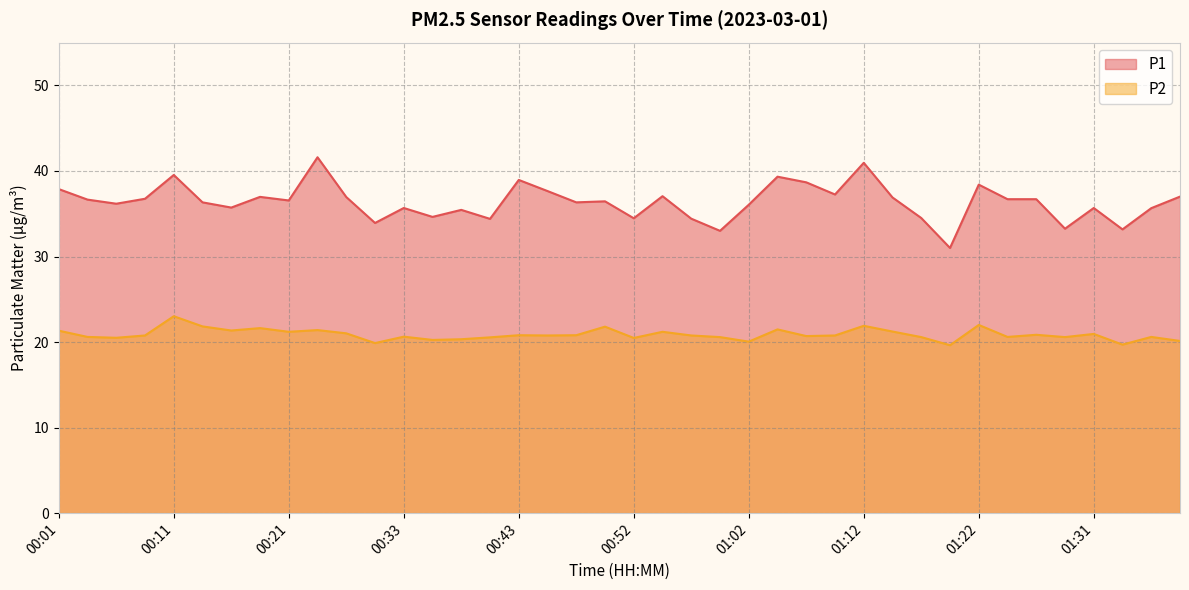

Which series has the widest spread of values?

P1